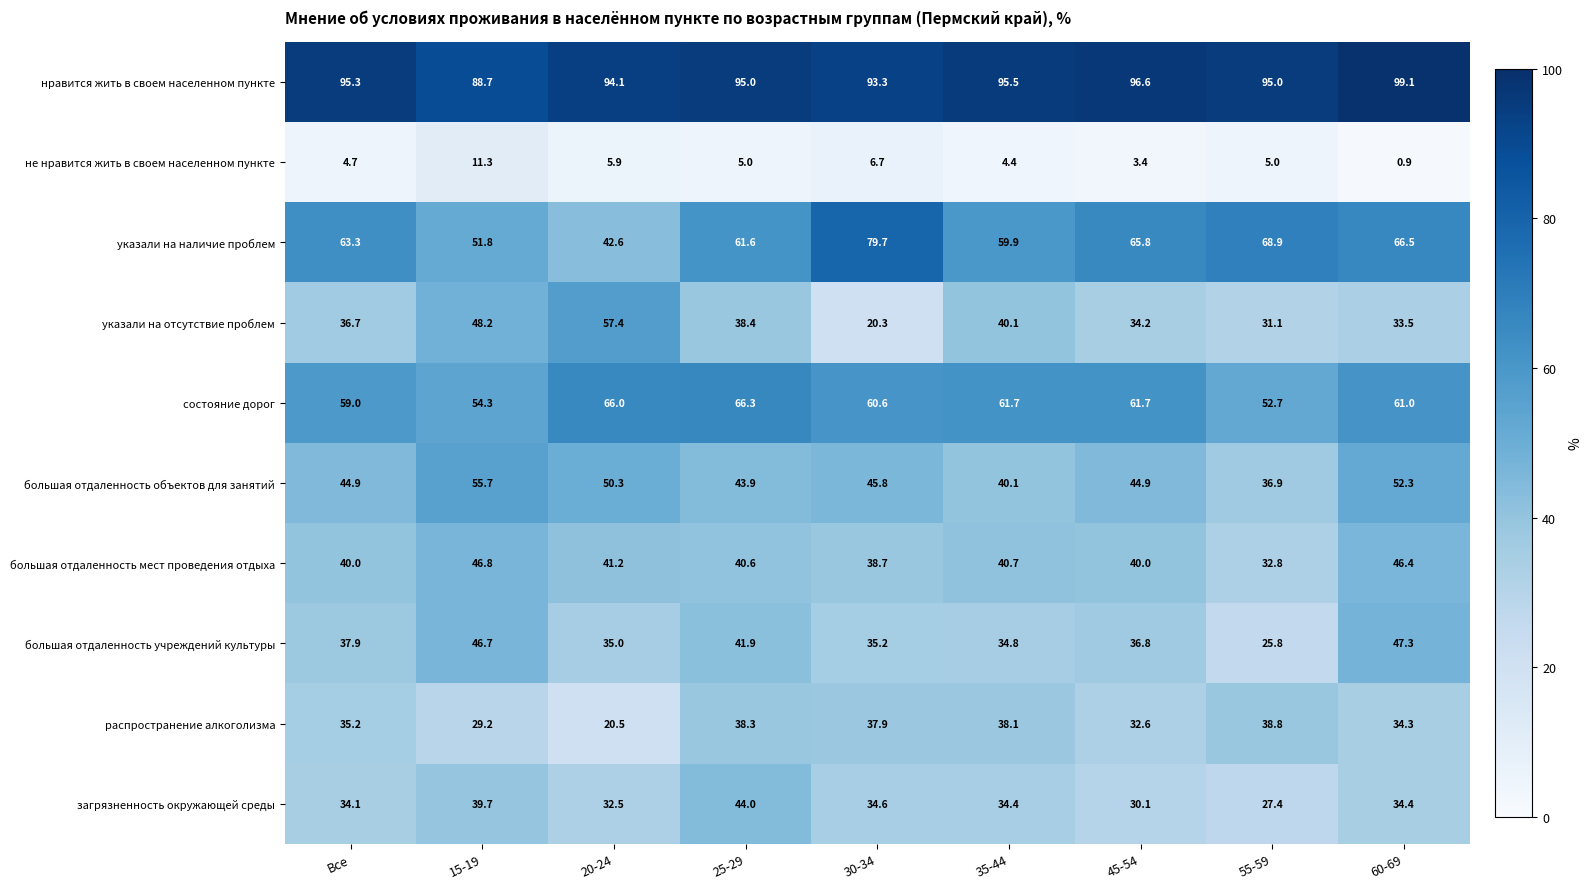

At 55-59, list the series in order from smallest to largest.

не нравится жить в своем населенном пункте, большая отдаленность учреждений культуры, загрязненность окружающей среды, указали на отсутствие проблем, большая отдаленность мест проведения отдыха, большая отдаленность объектов для занятий, распространение алкоголизма, состояние дорог, указали на наличие проблем, нравится жить в своем населенном пункте